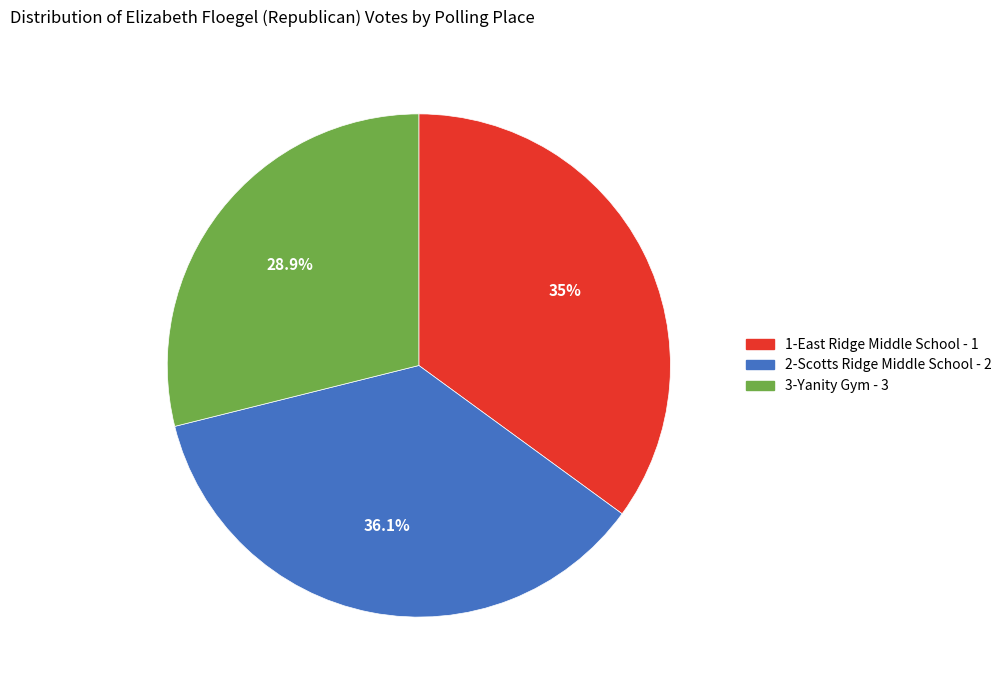

Is it true that 1-East Ridge Middle School - 1 is 35% of the pie?

True